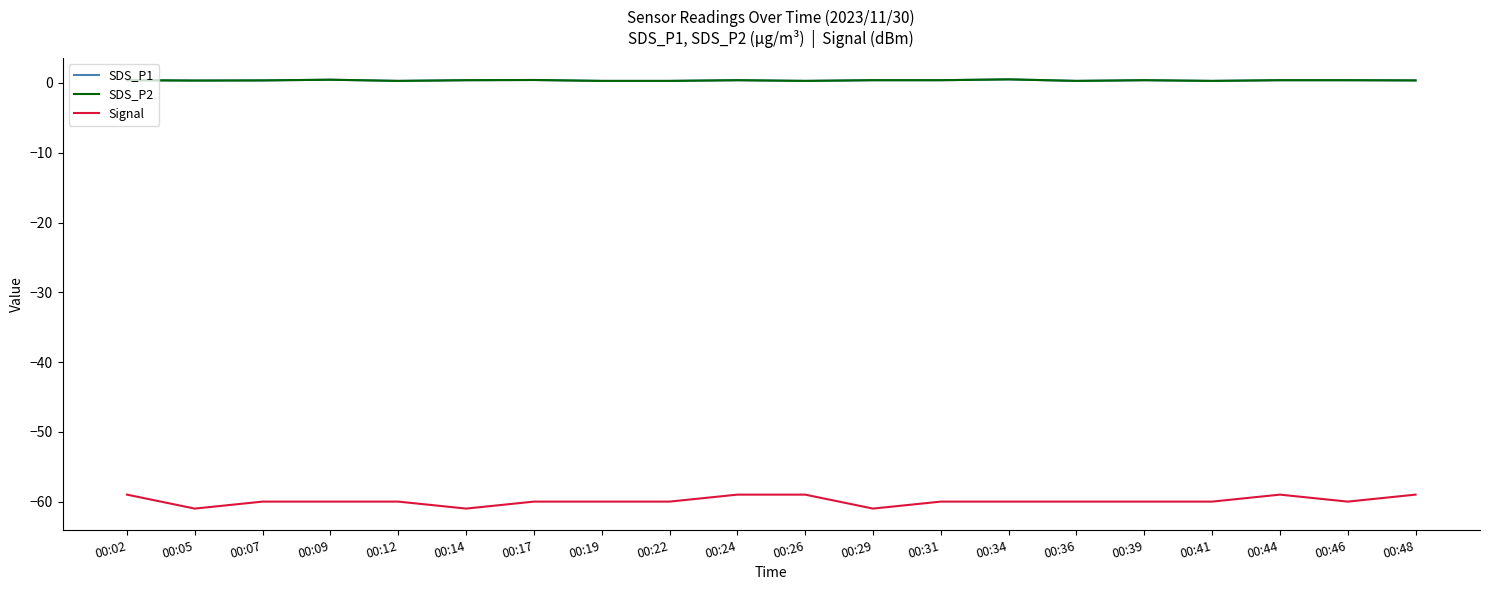

Does the chart display data point markers on the line(s)?

No